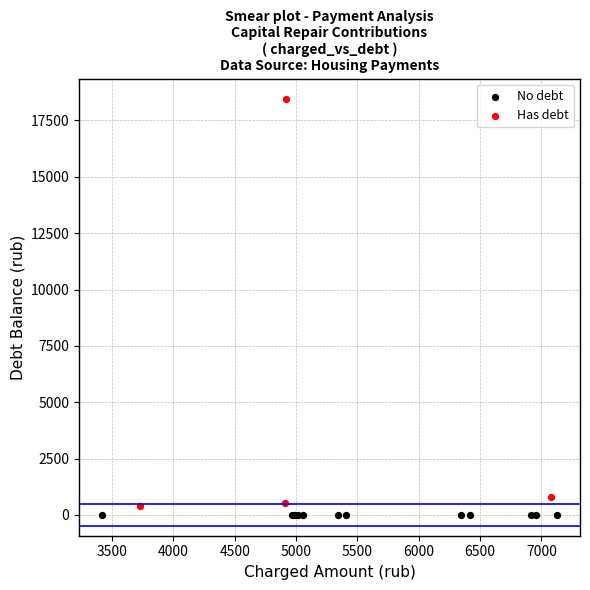

Which series contains the highest Y value?

Has debt